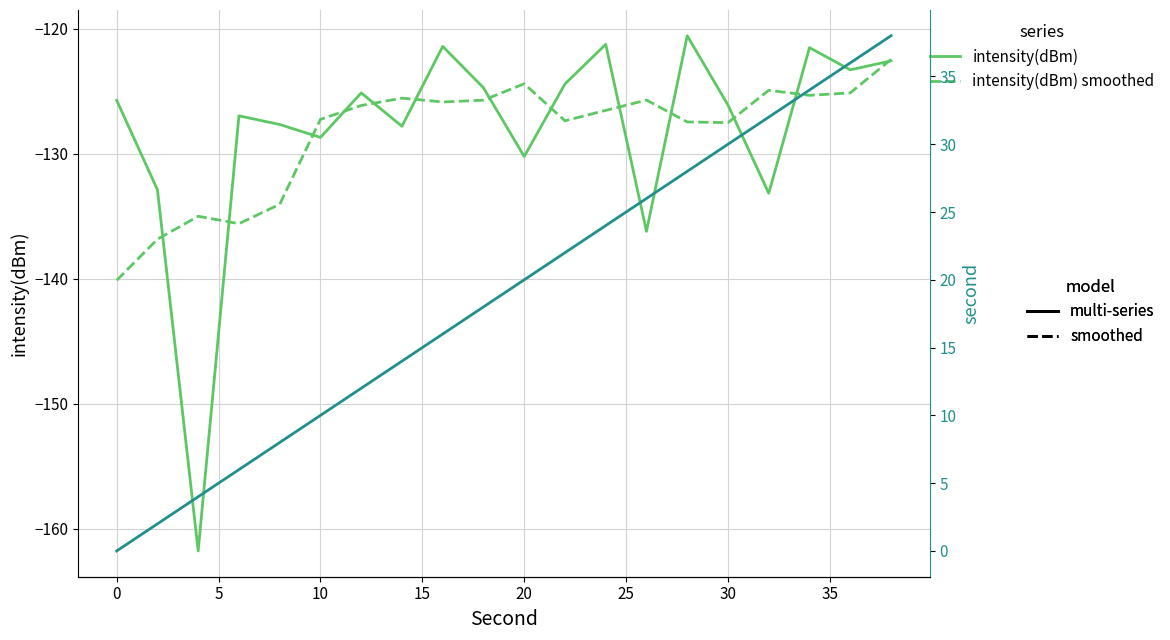

How many values in the intensity(dBm) series exceed -125?

8